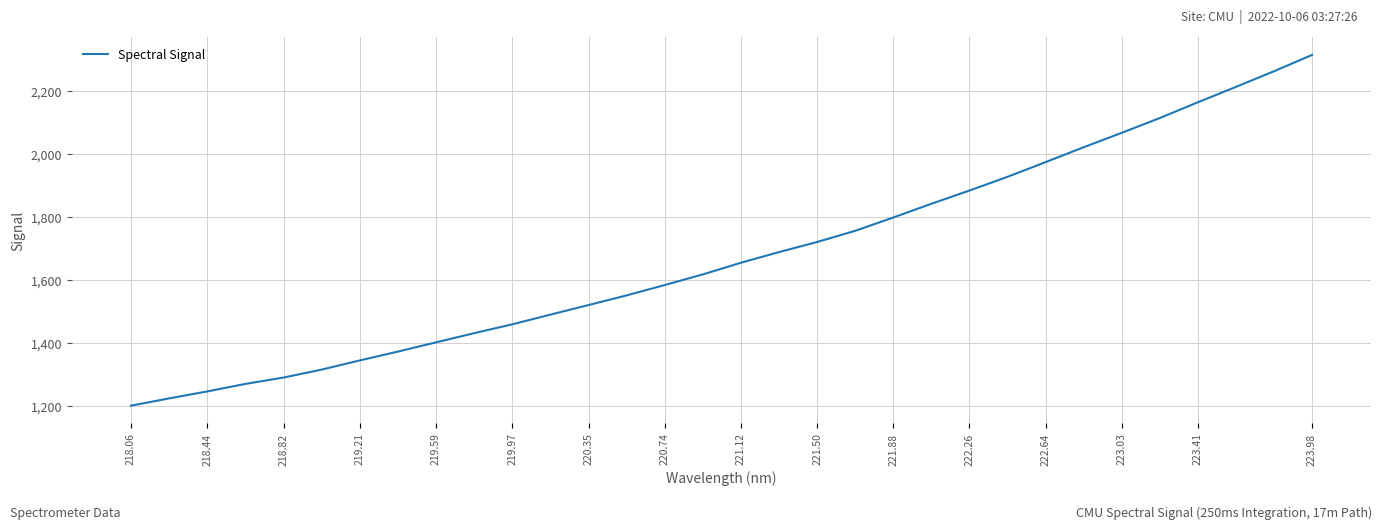

What is the difference between the maximum and minimum values?

1113.4